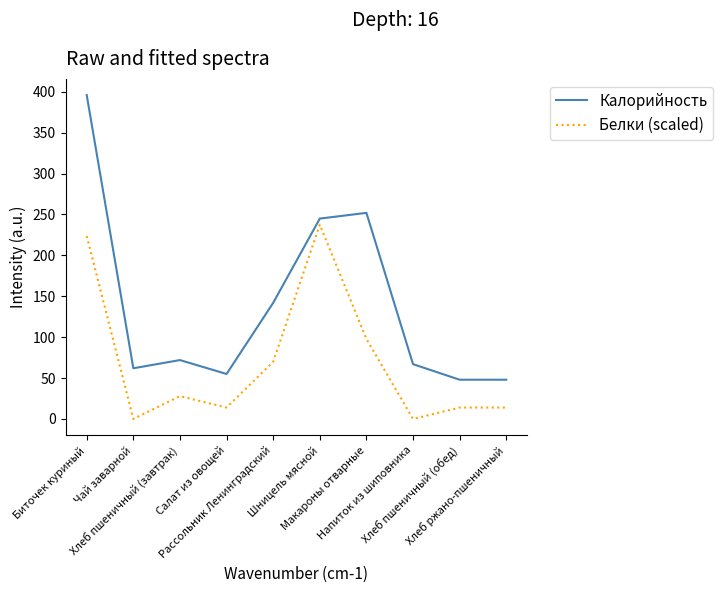

Rank the series by their maximum value, from lowest to highest.

Белки (scaled), Калорийность